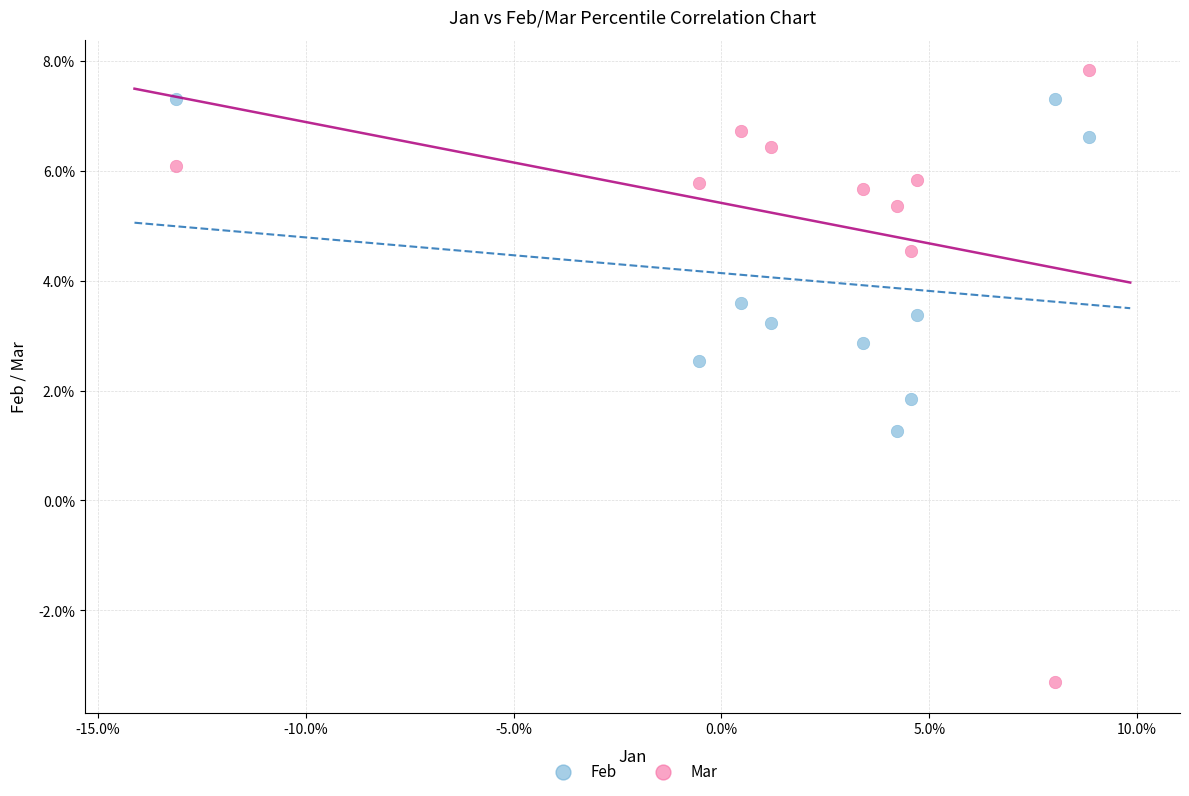

Which series reaches the minimum Y coordinate?

Mar